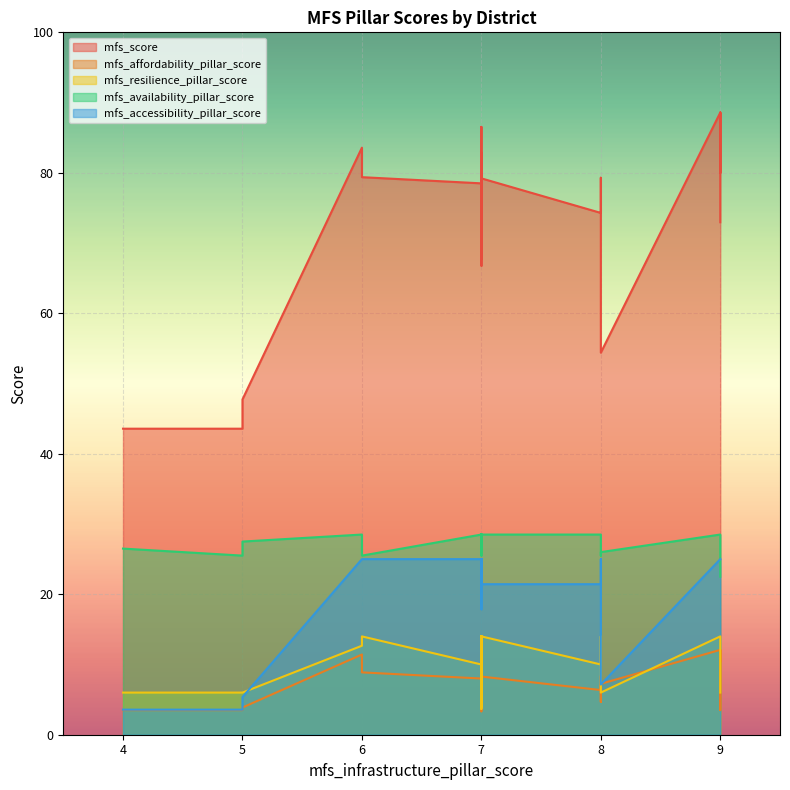

What is the difference between the highest and lowest values at 7?

73.2